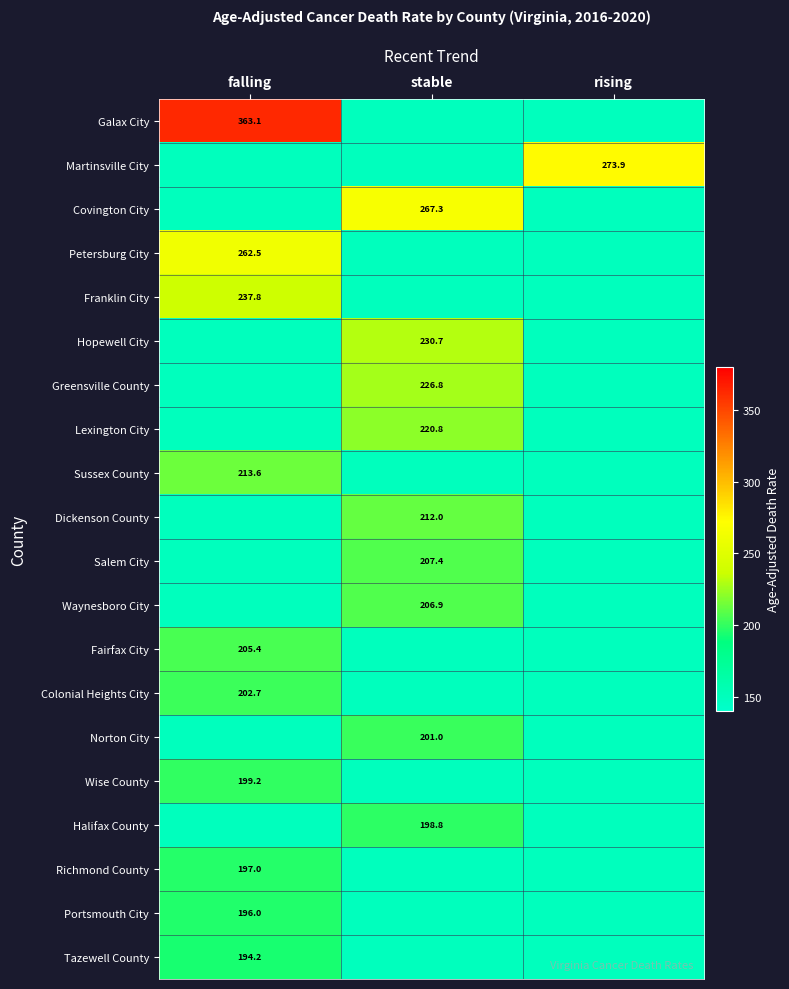

Is it true that Franklin City equals 399.1 at falling?

False